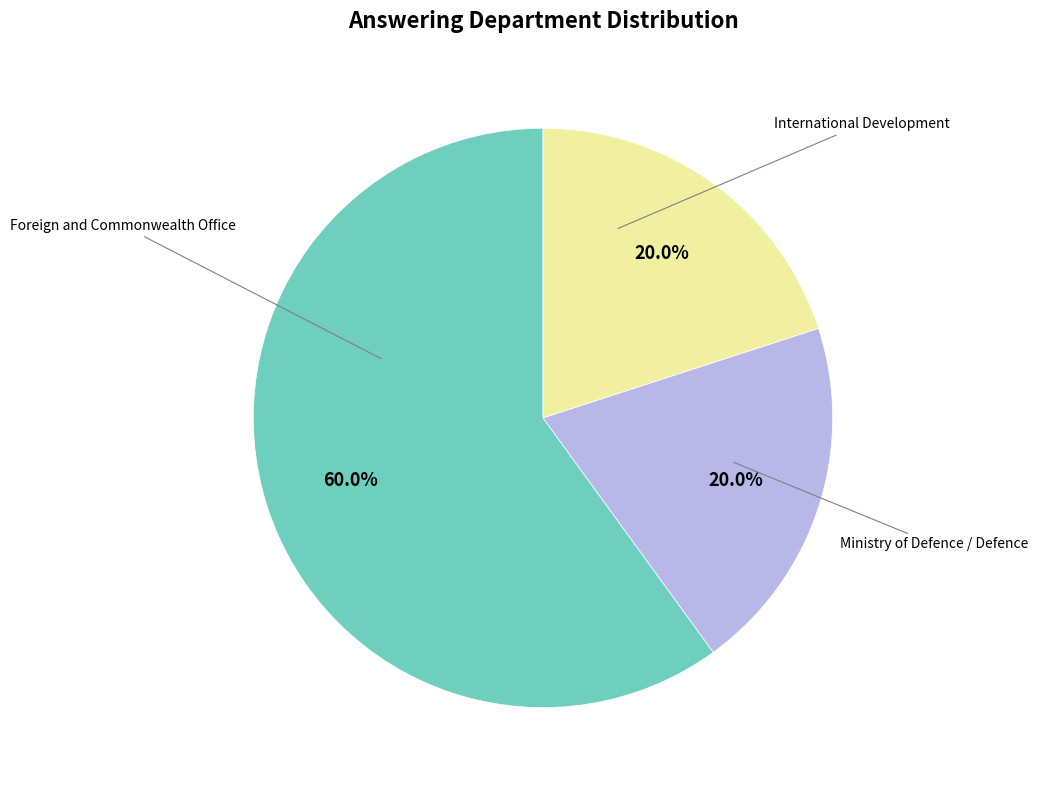

Does any single category account for the majority?

Yes